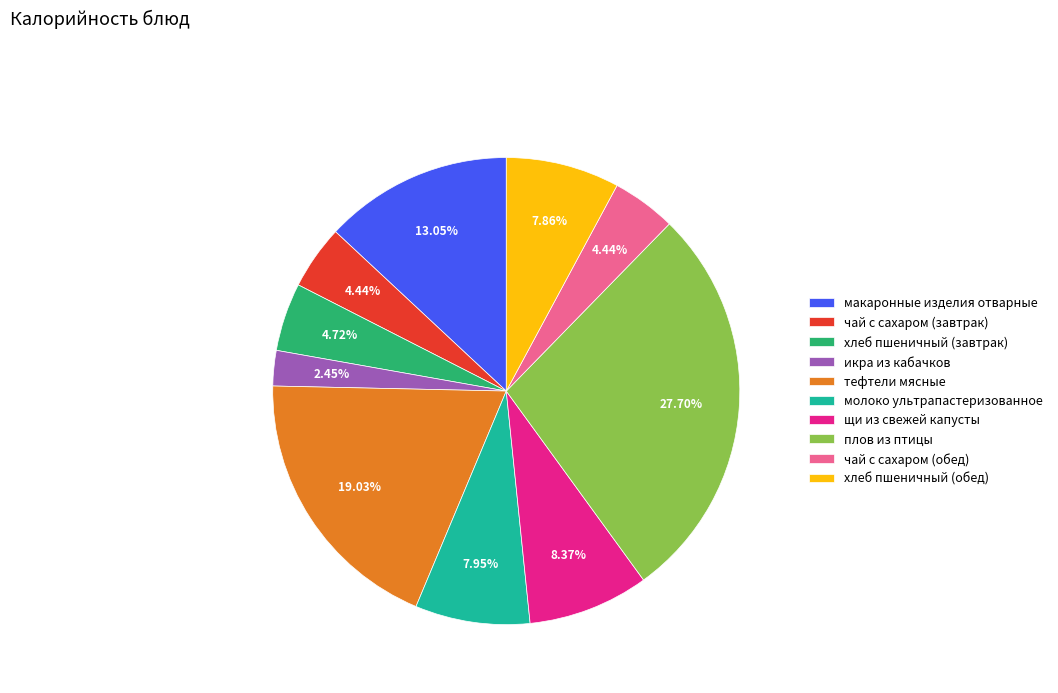

True or false: хлеб пшеничный (завтрак) accounts for 5% of the total.

True